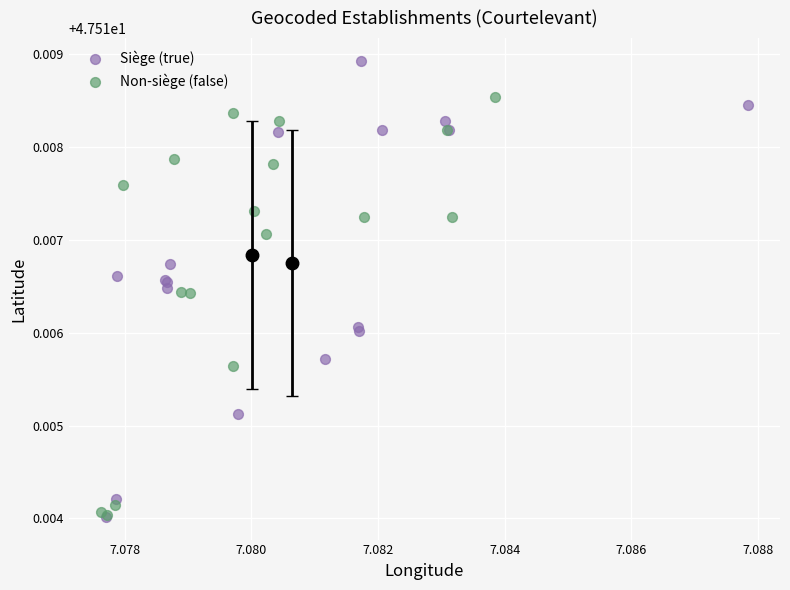

Which series contains the highest Y value?

Siège (true)